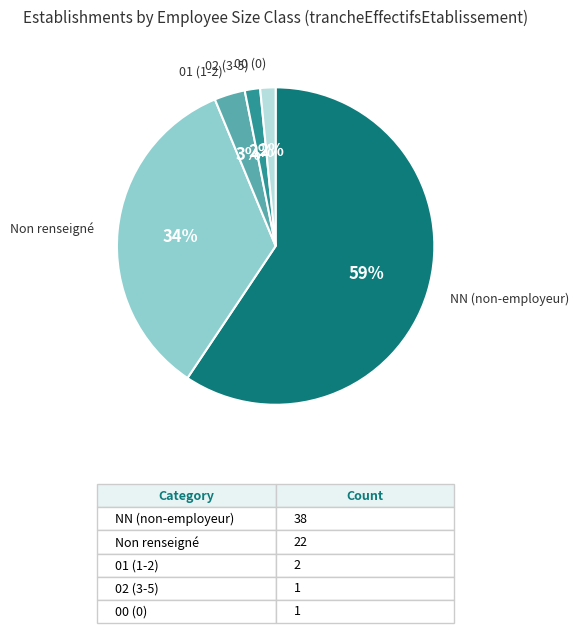

What is the largest slice in the pie chart?

NN (non-employeur)